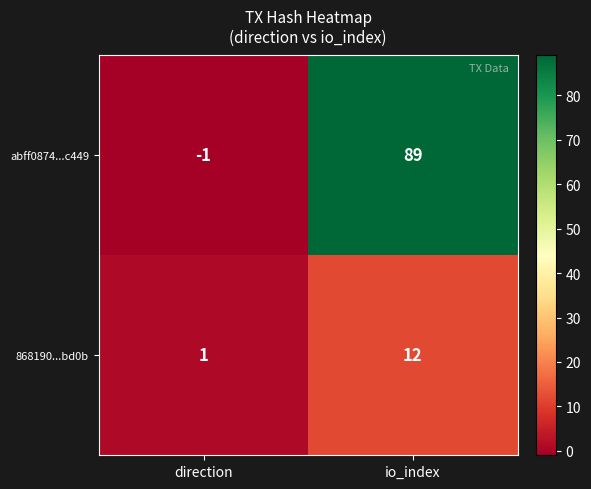

At direction, list the series in order from largest to smallest.

868190...bd0b, abff0874...c449